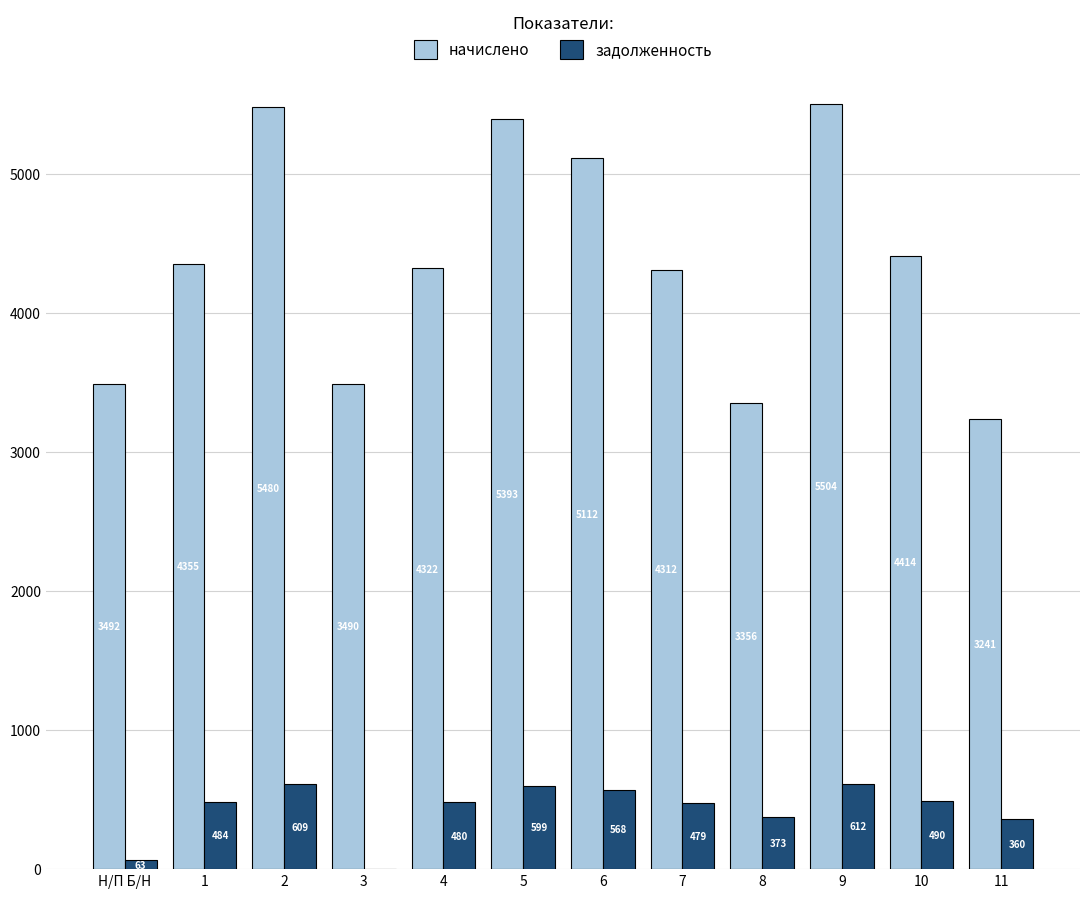

The задолженность series shows 611.5 at 9. True or false?

True